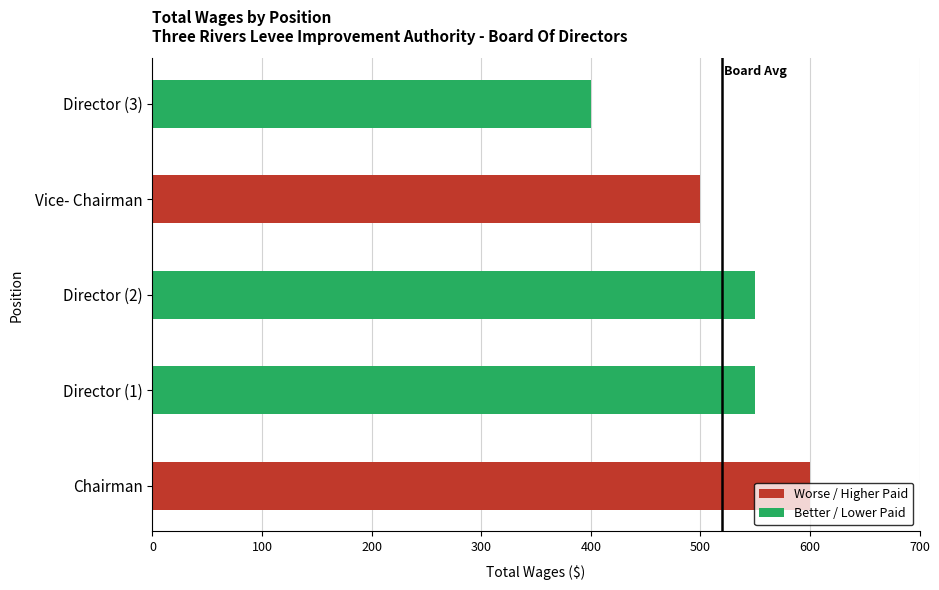

How many bars are there in total?

5